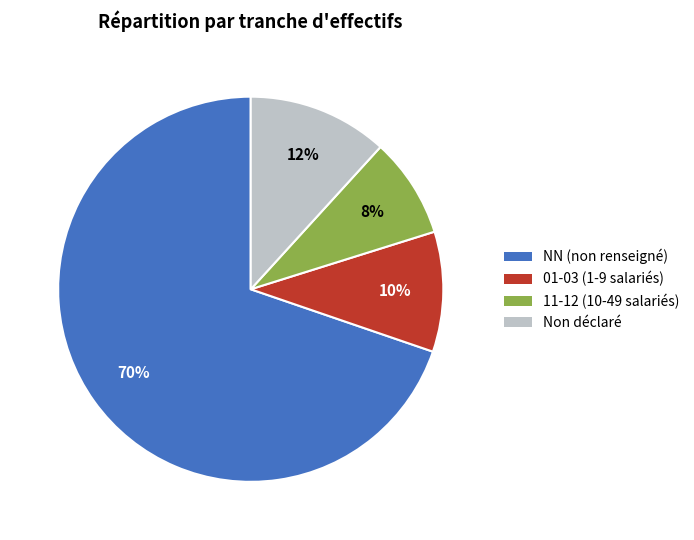

To the nearest percent, what is the average slice percentage?

25%